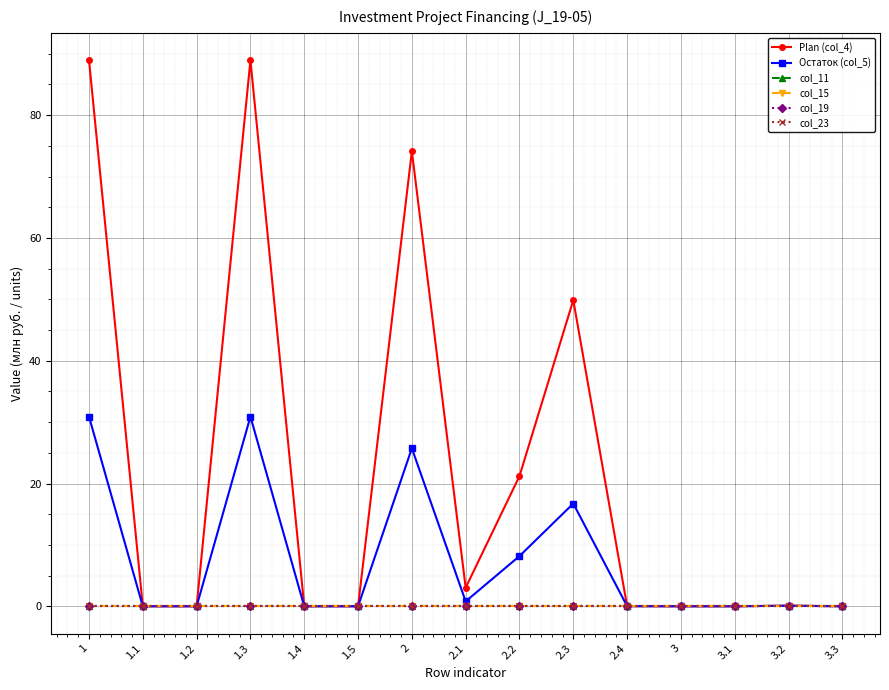

List the series in order of their peak value, highest first.

Plan (col_4), Остаток (col_5), col_11, col_15, col_19, col_23